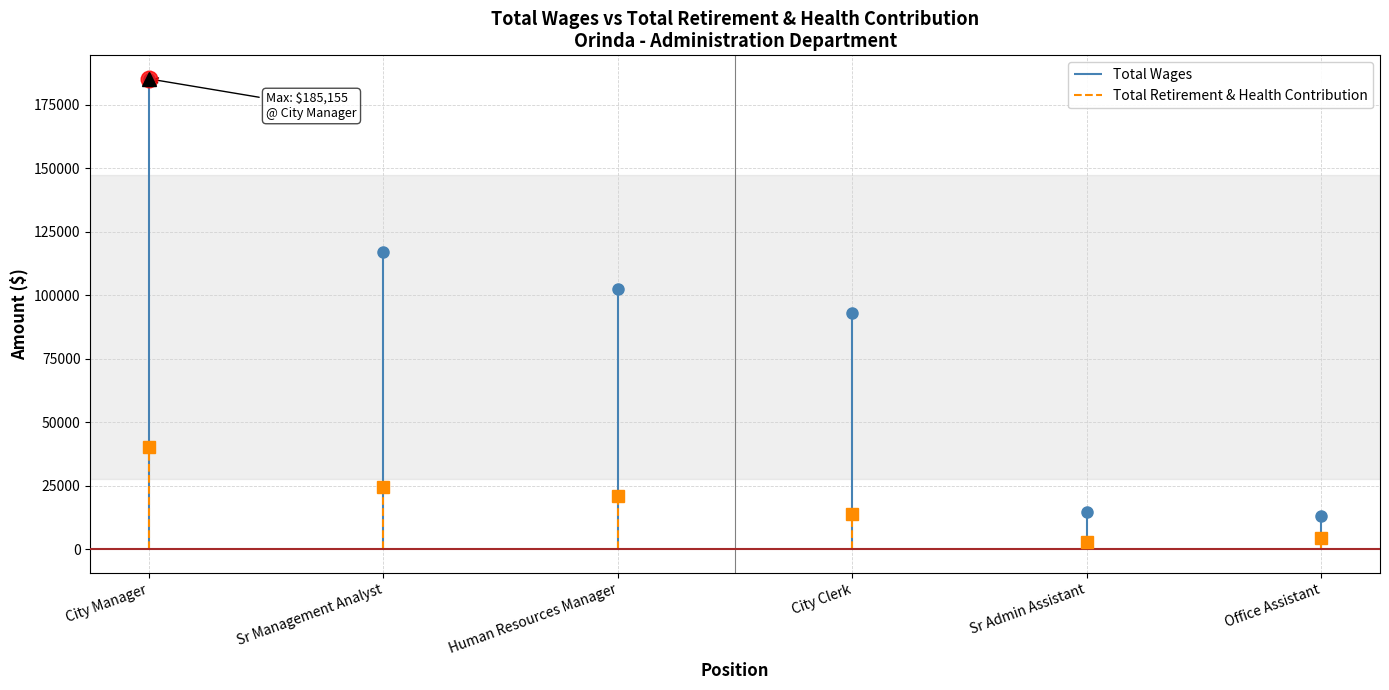

How many values in the Total Retirement & Health Contribution series exceed 20931?

2